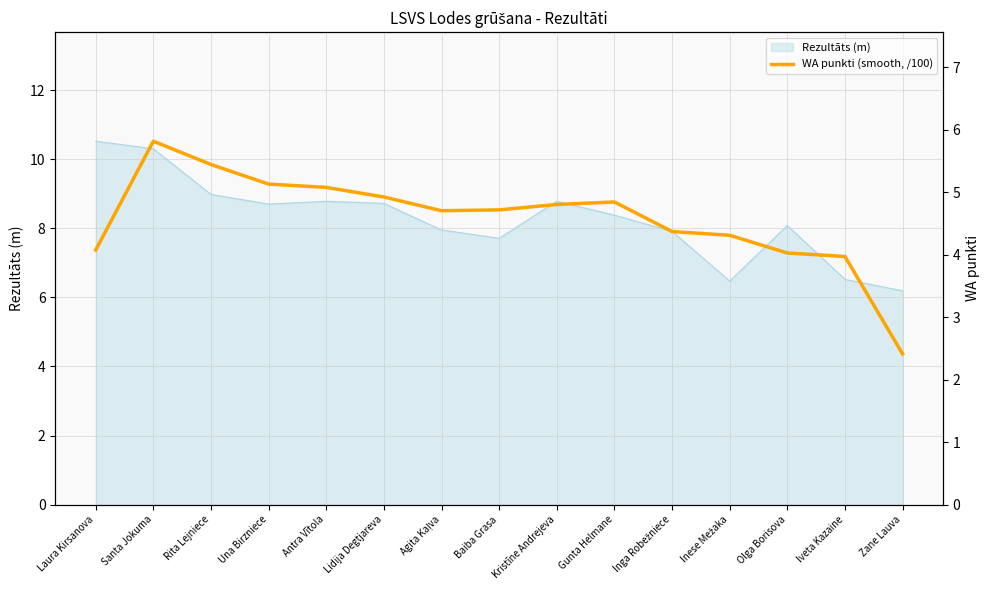

The Rezultāts (m) series shows 10.3 at Santa Jokuma. True or false?

True